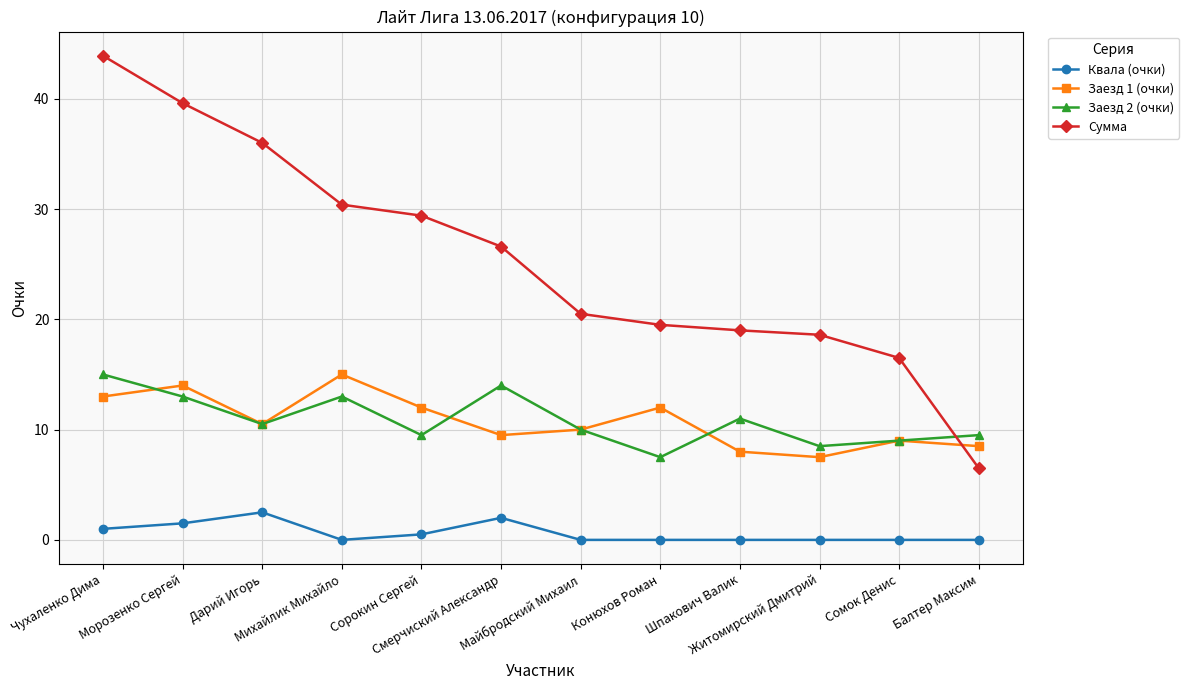

What is the difference between the maximum and minimum values in the Квала (очки) series?

2.5